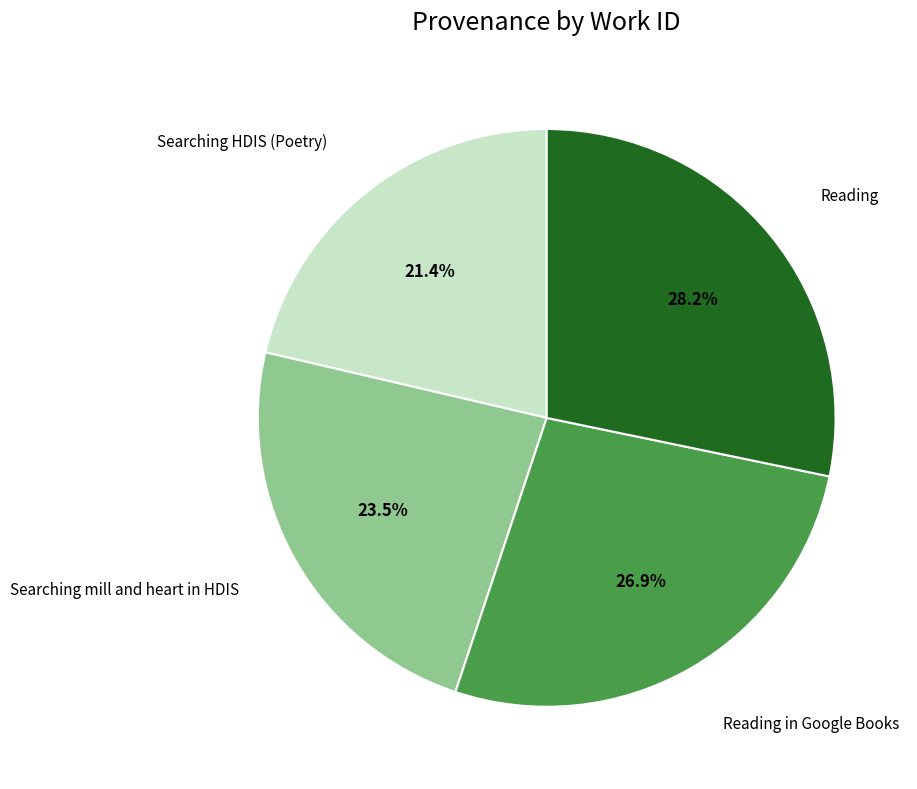

To the nearest percent, what is the combined percentage of Reading and Searching HDIS (Poetry)?

50%